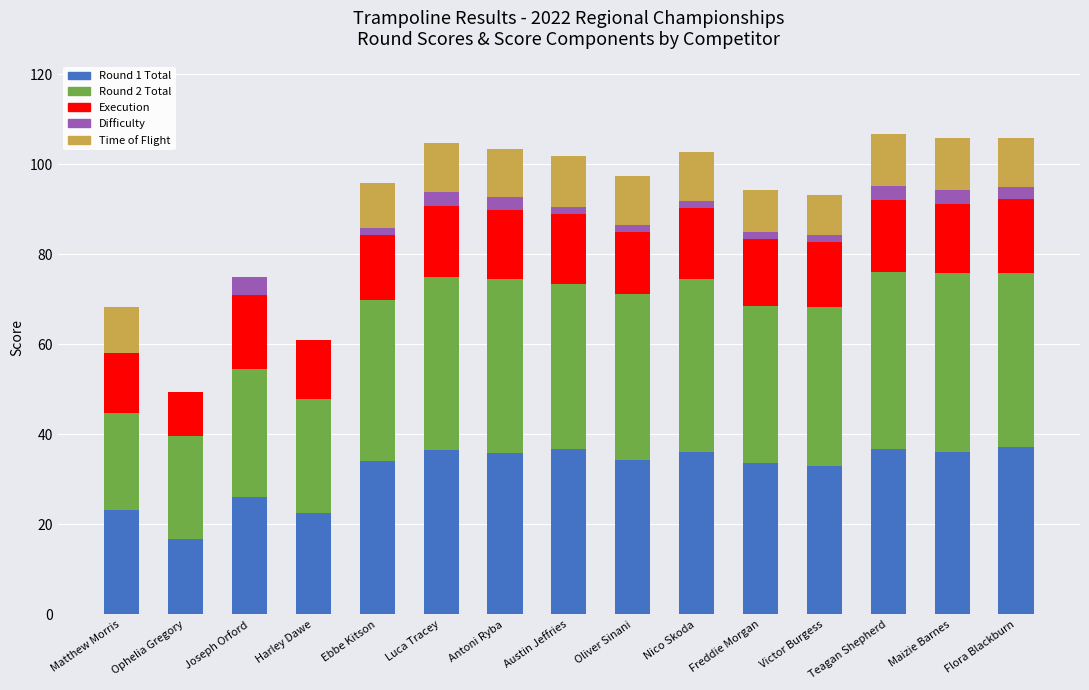

What position from the right is Maizie Barnes?

2